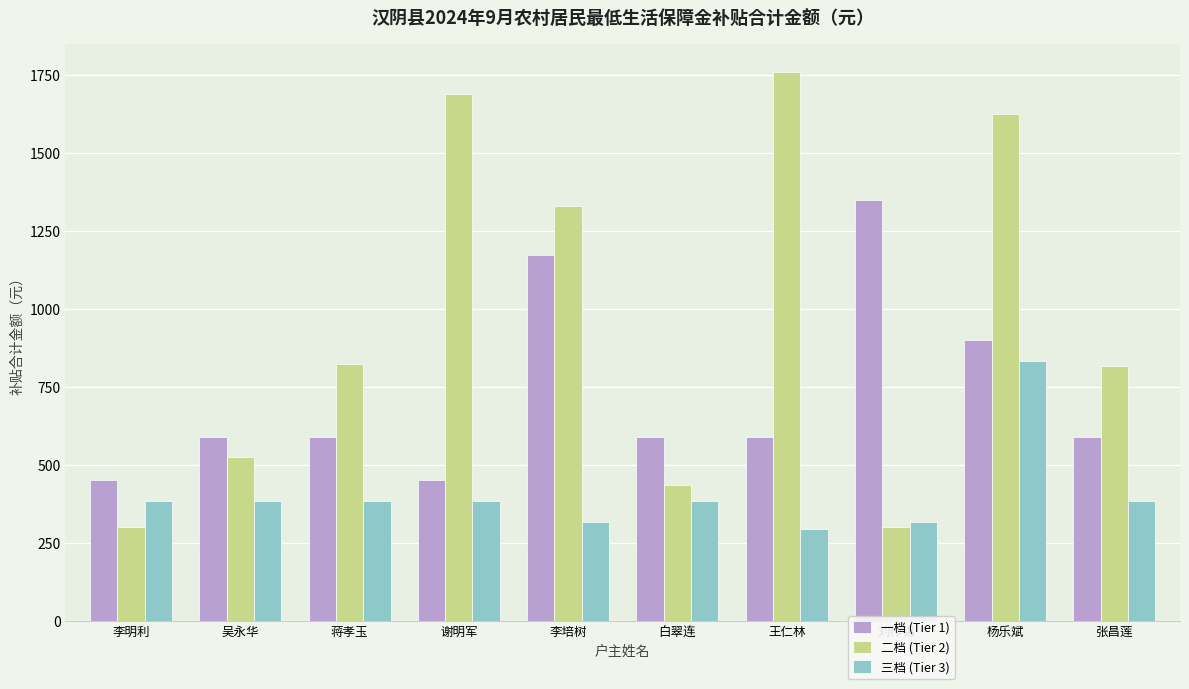

What are all the series names shown in the legend?

一档 (Tier 1), 二档 (Tier 2), 三档 (Tier 3)